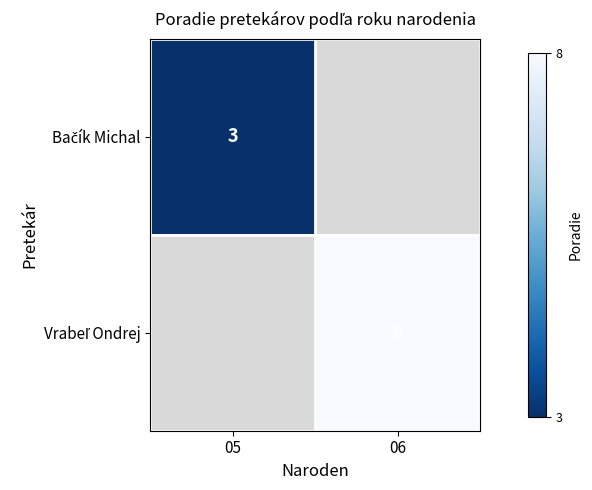

The Bačík Michal series shows 5.4 at 05. True or false?

False